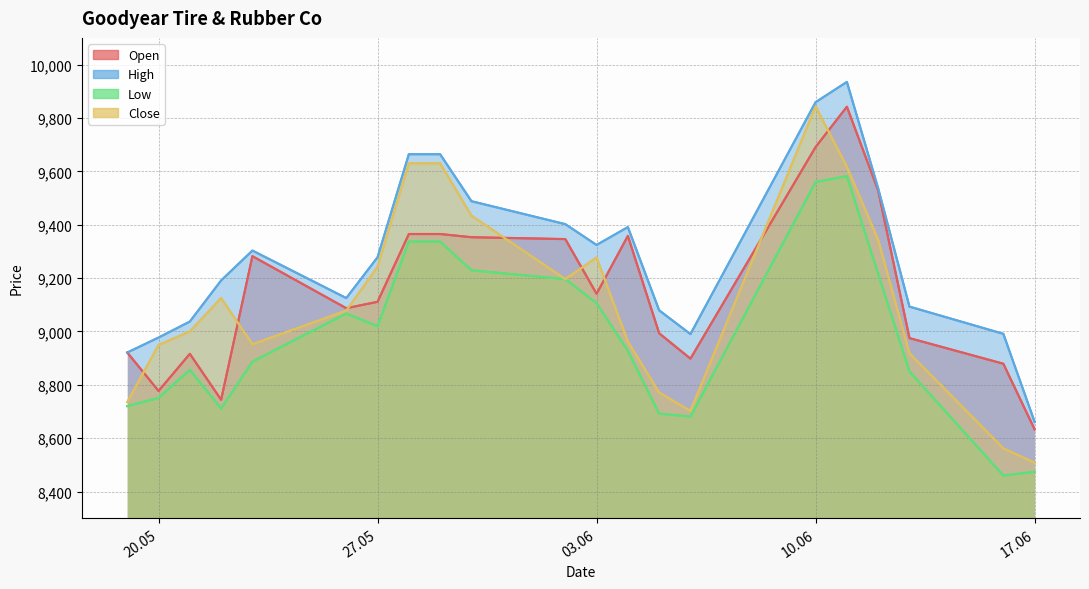

Which has a higher value, 13.06.2025 or 30.05.2025?

30.05.2025